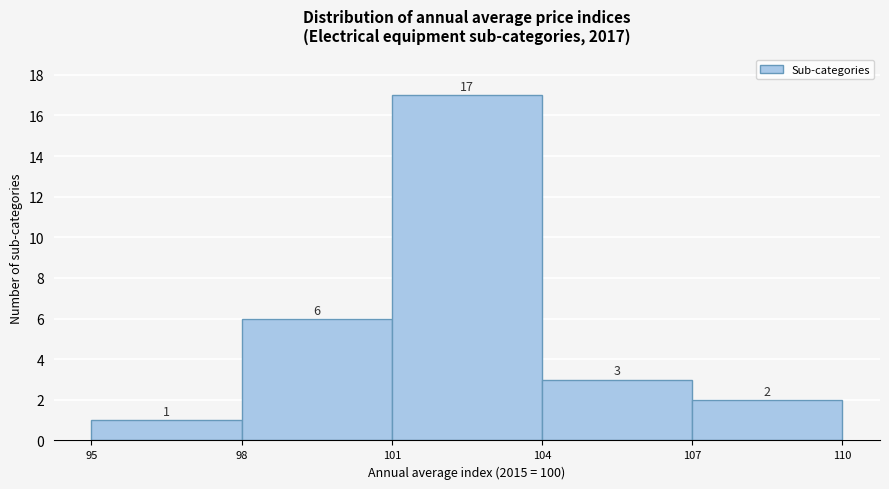

Over which range of the x-axis is the bar tallest?

101 to 104